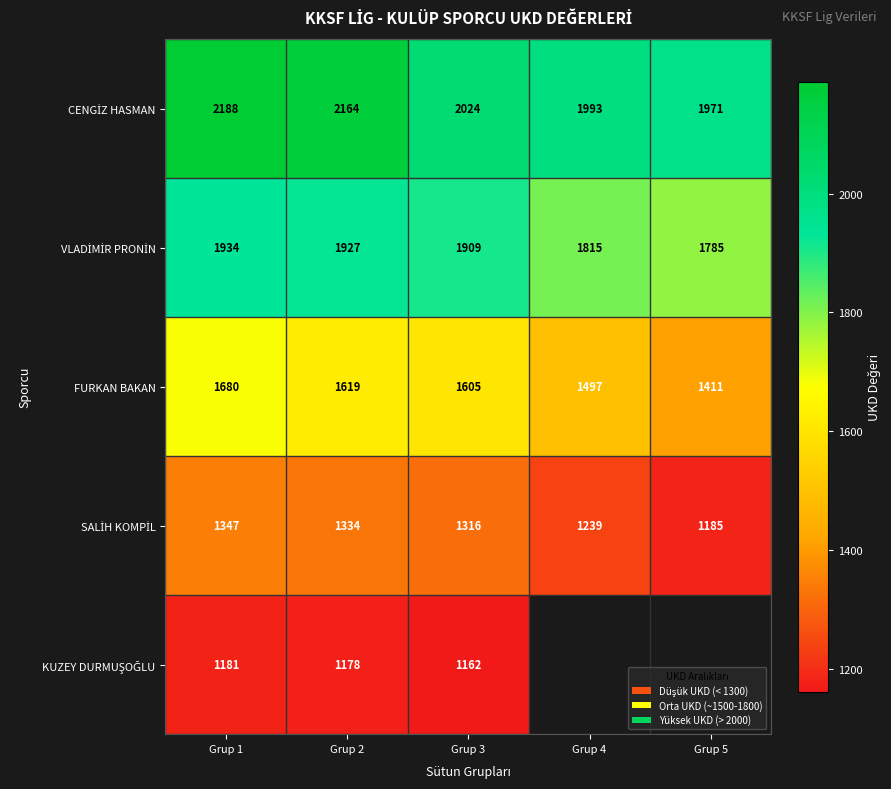

What is the smallest value displayed?

1162.0